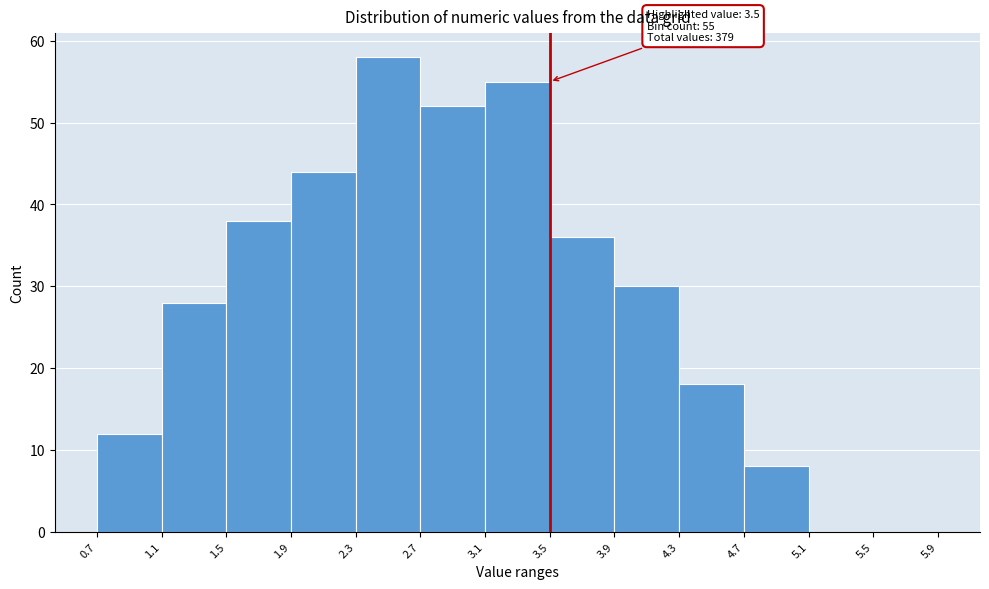

Which range on the x-axis has the tallest bar?

2.3 to 2.7